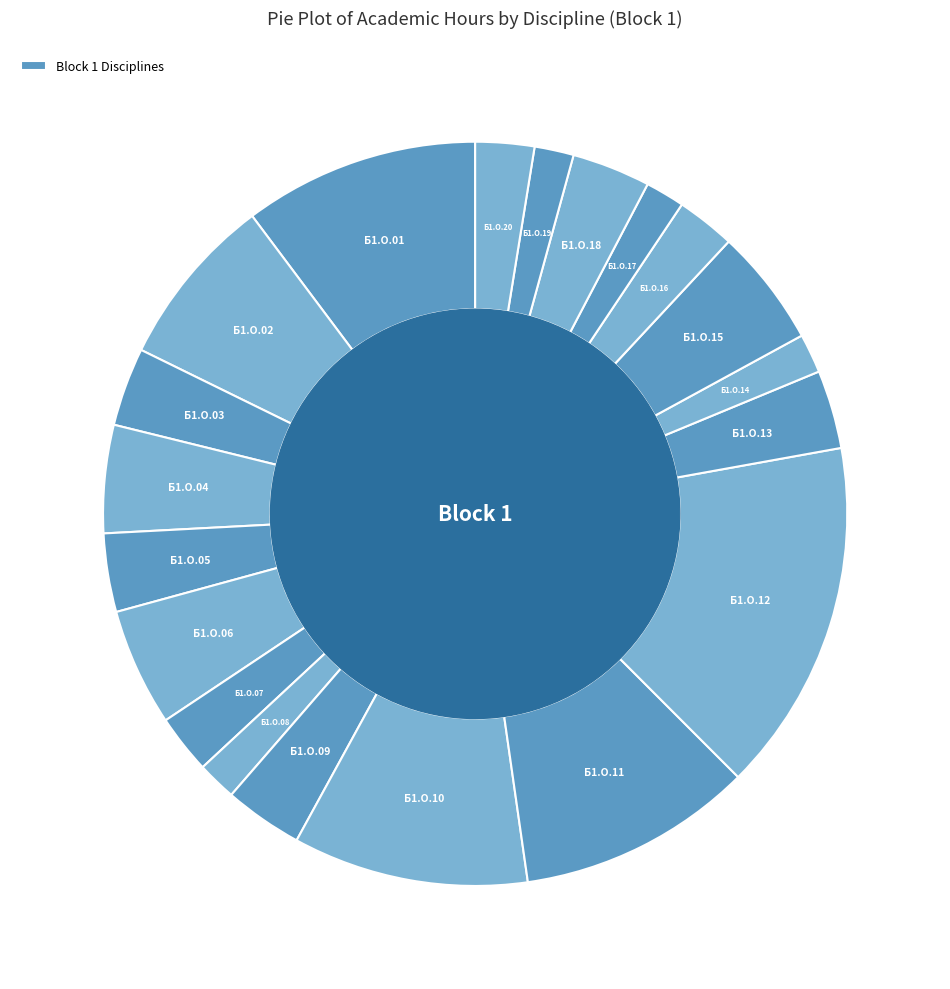

Is there a majority slice in this chart?

No